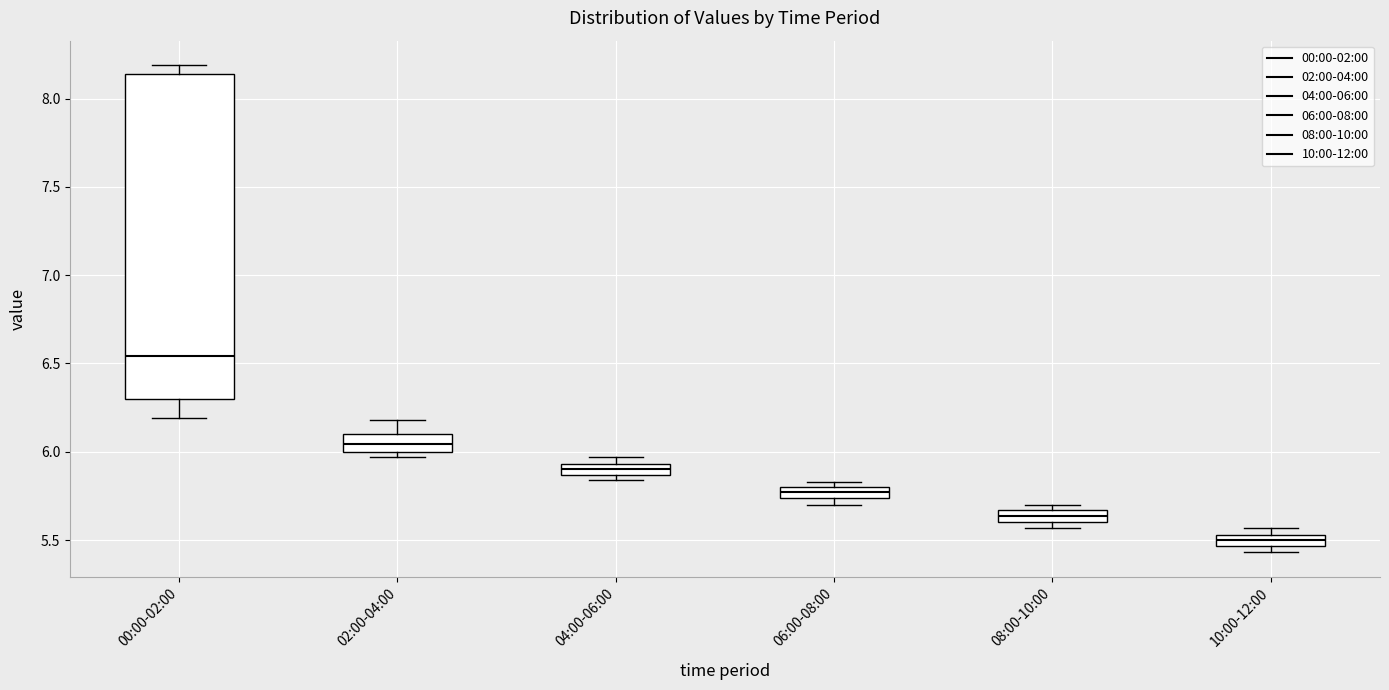

Where is the upper edge of the box for 02:00-04:00 on the y-axis? The values are not printed on the chart, so give them approximately, as read against the axis.

6.10